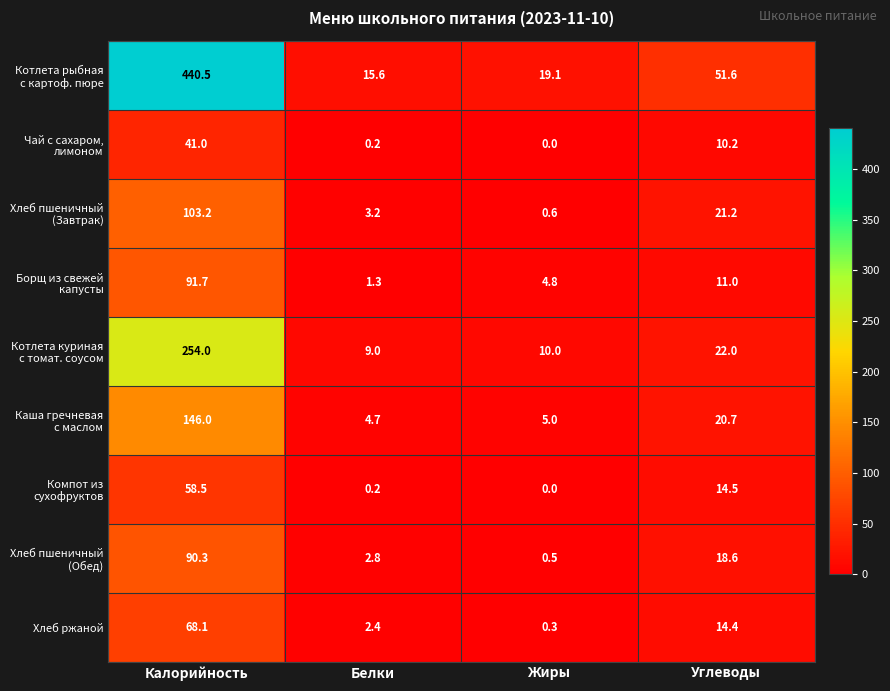

How many series are shown in this chart?

9